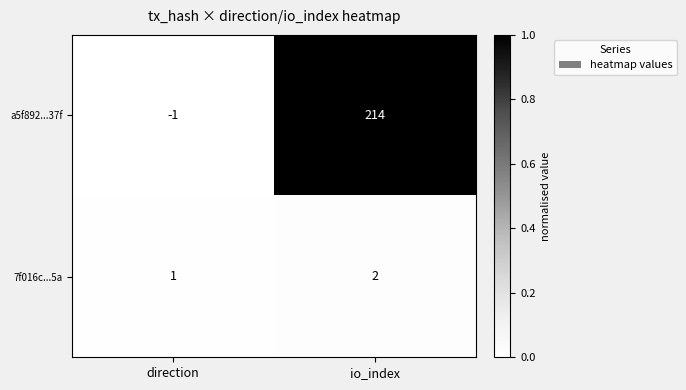

Reading right to left, extract all data points from this chart.

a5f892...37f: io_index=214	direction=-1
7f016c...5a: io_index=2	direction=1